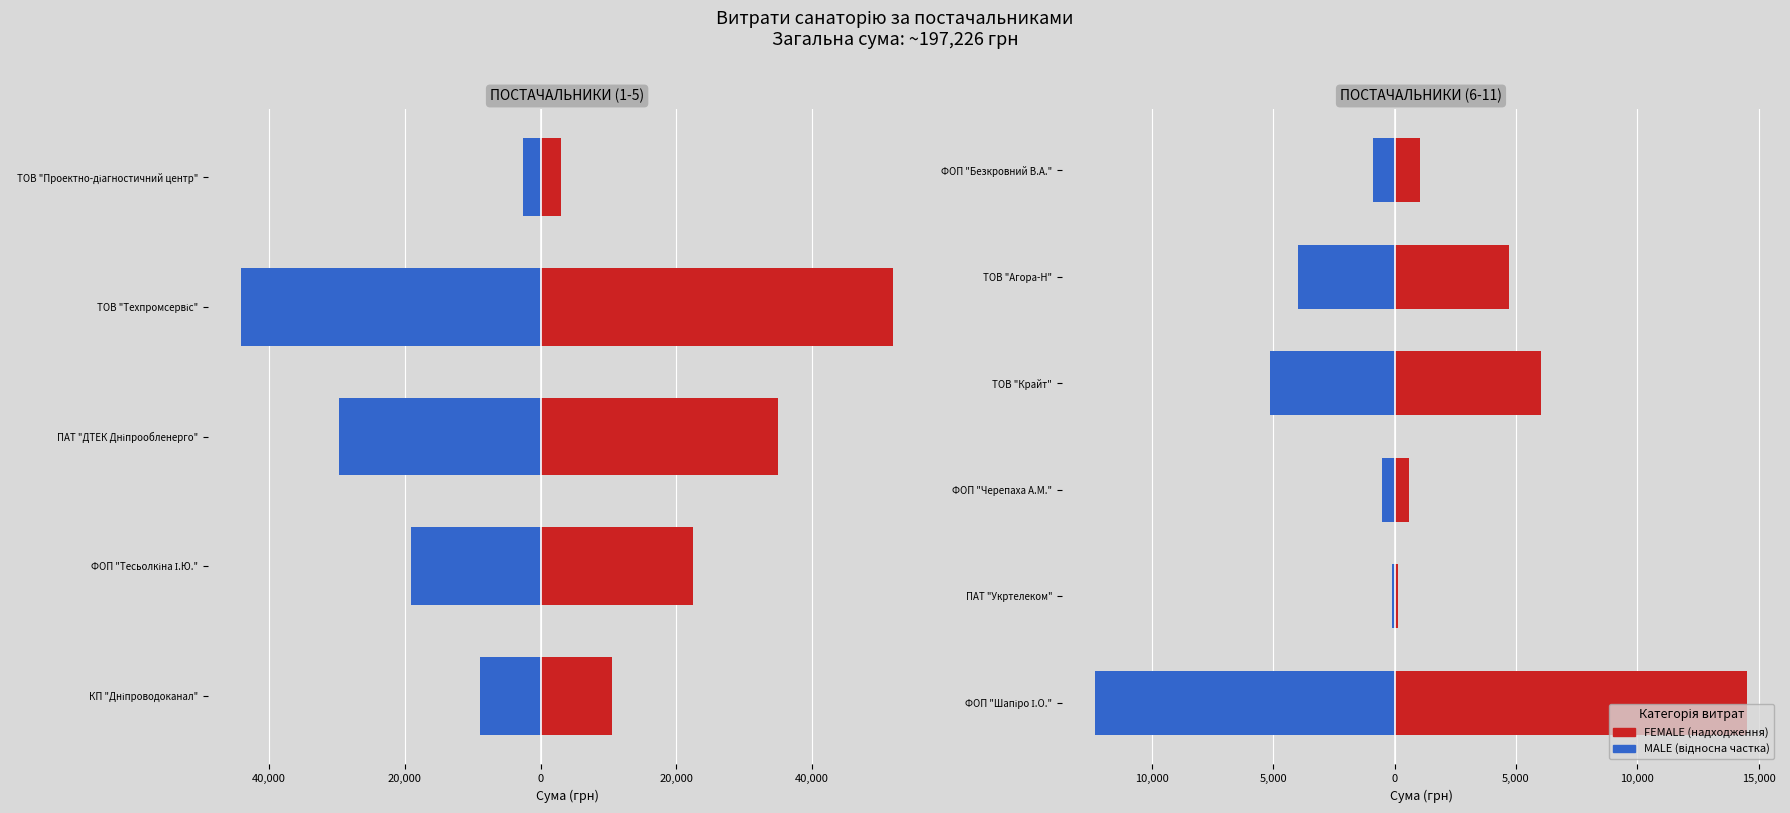

List the series in order of their peak value, highest first.

FEMALE, MALE